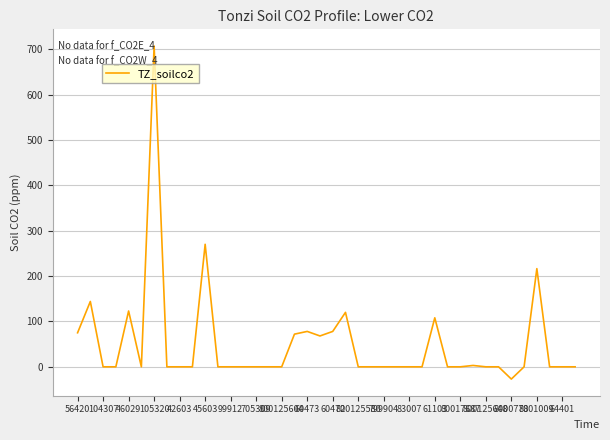

What is the difference between the maximum and minimum values?

734.0